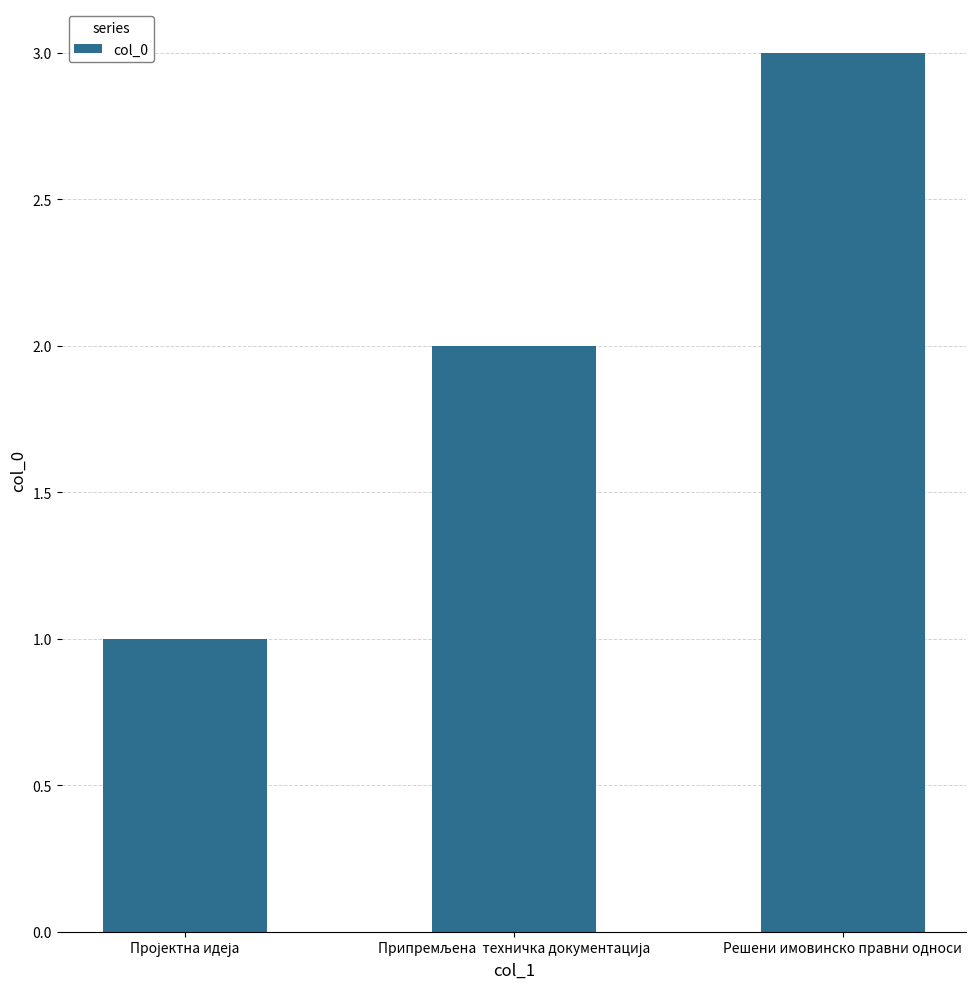

What is the label of the 3rd bar from the left?

Решени имовинско правни односи